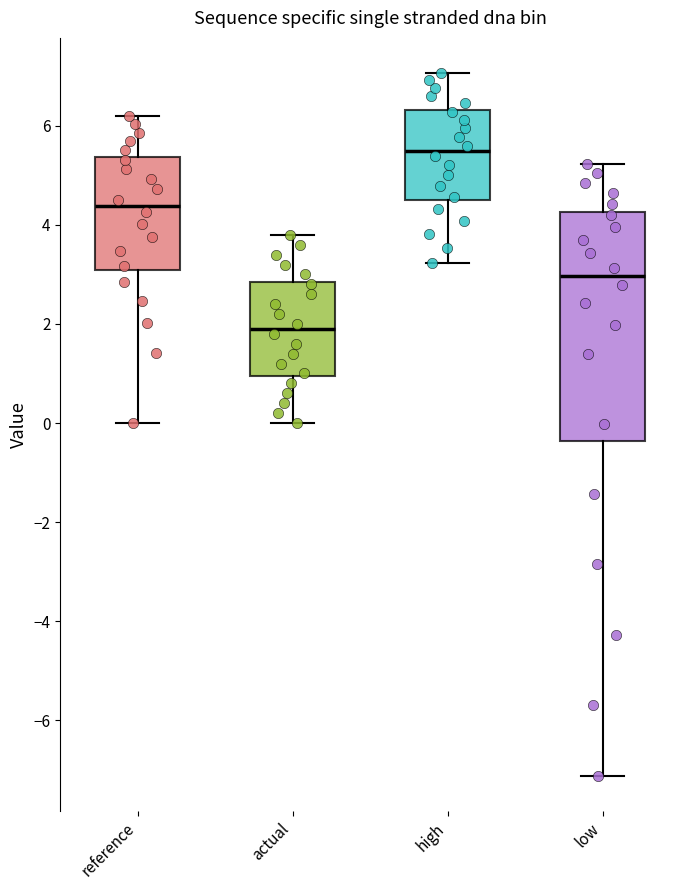

Reading left to right, read every box against the y-axis: the position of its median line, the range the box covers, and the ends of its whiskers. The values are not printed on the chart, so give them approximately, as read against the axis.

reference: median 4.4, box 3.0 to 5.4, whiskers 0.0 to 6.2
actual: median 1.8, box 1.0 to 2.8, whiskers 0.0 to 3.8
high: median 5.4, box 4.6 to 6.4, whiskers 3.2 to 7.0
low: median 3.0, box -0.4 to 4.2, whiskers -7.2 to 5.2